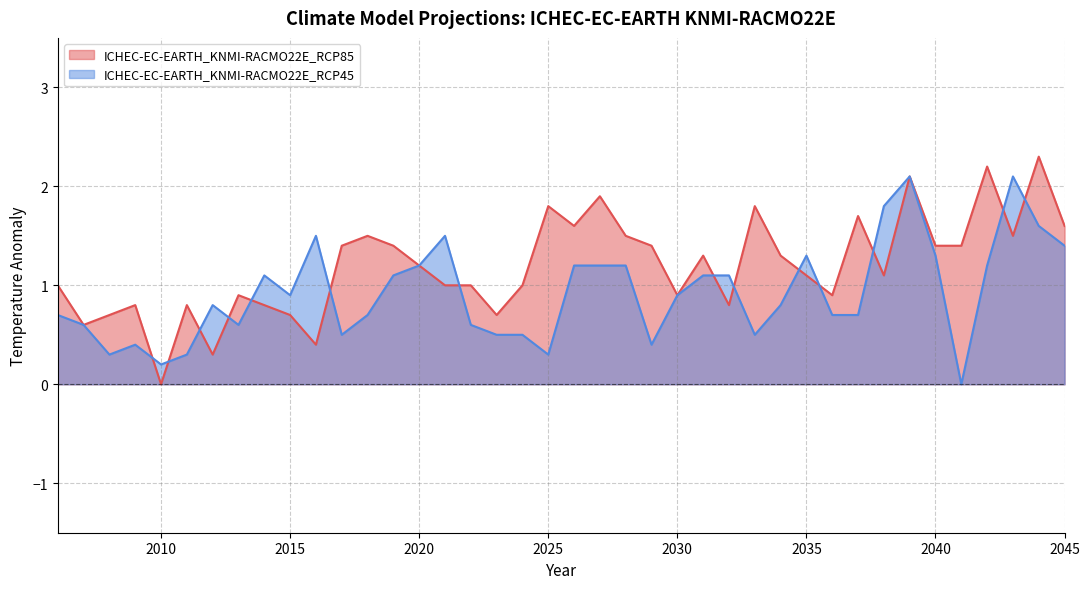

How many intersections are there between ICHEC-EC-EARTH_KNMI-RACMO22E_RCP85 and ICHEC-EC-EARTH_KNMI-RACMO22E_RCP45?

14